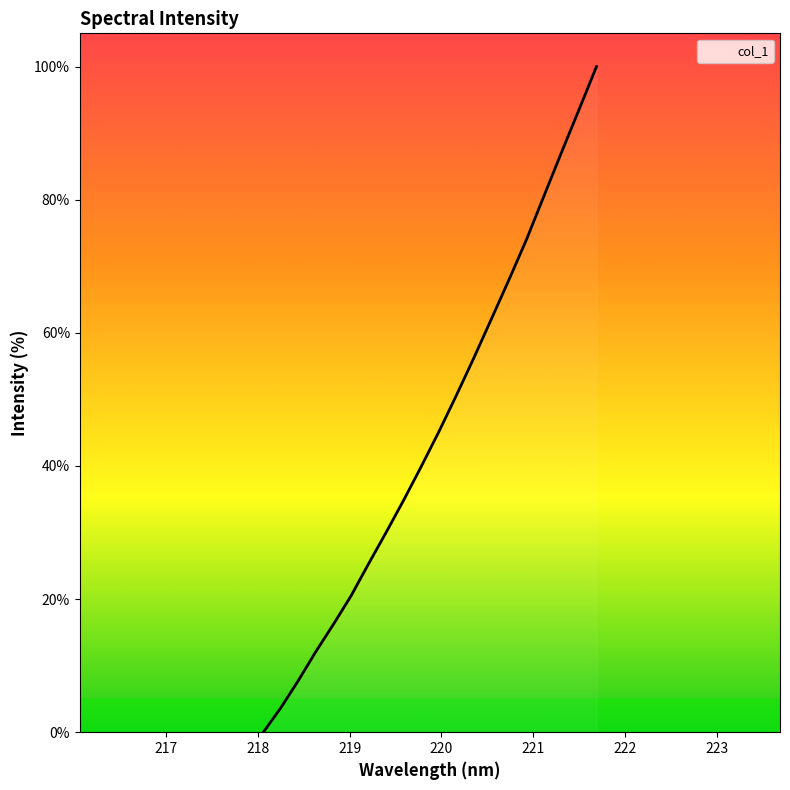

What is the greatest value displayed?

100.0